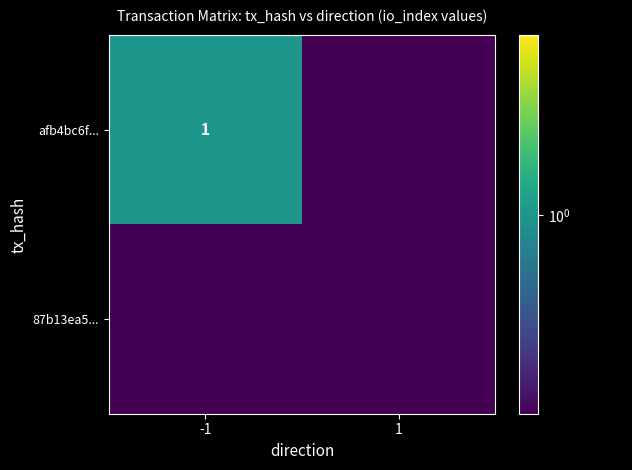

The value of afb4bc6f... at -1 is 1.7. True or false?

False